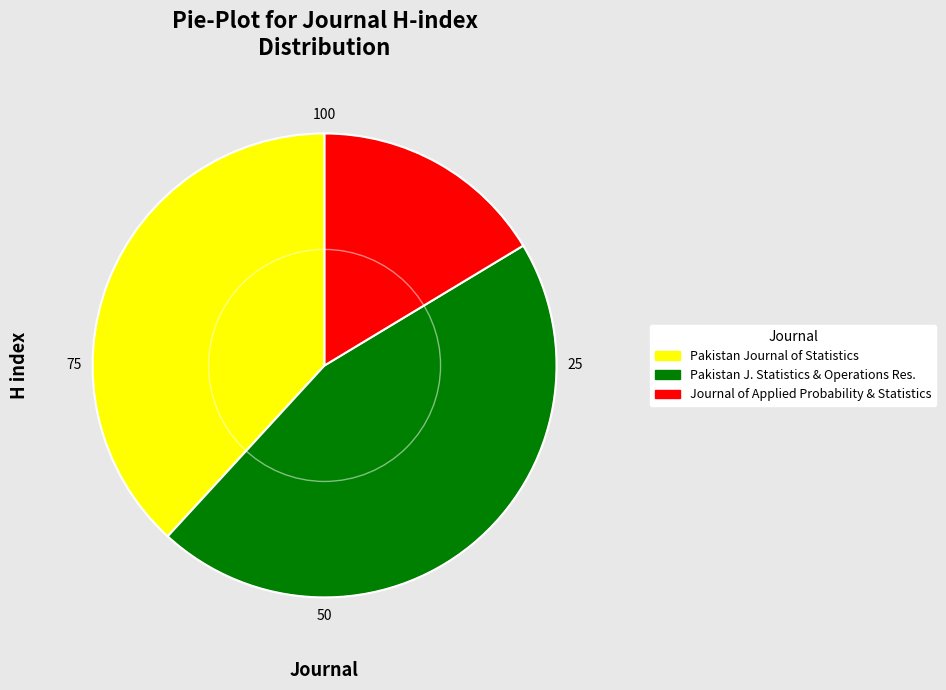

Combined, do Pakistan Journal of Statistics and Pakistan J. Statistics & Operations Res. account for over 50%?

Yes